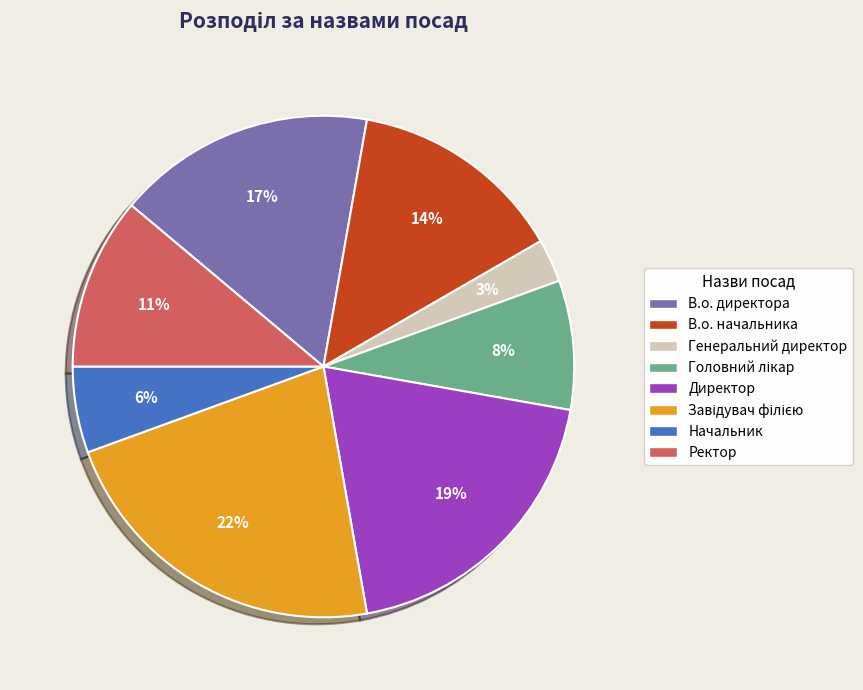

Combined, do В.о. директора and Ректор account for over 50%?

No